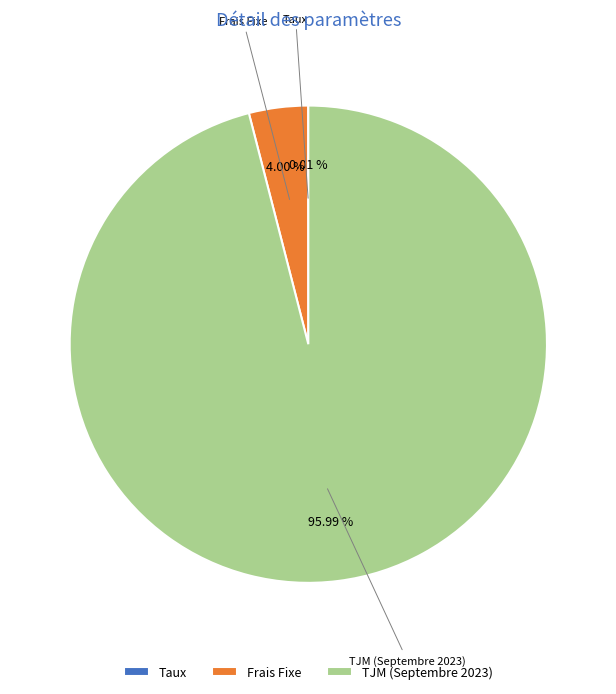

Which has a higher value, TJM (Septembre 2023) or Frais Fixe?

TJM (Septembre 2023)